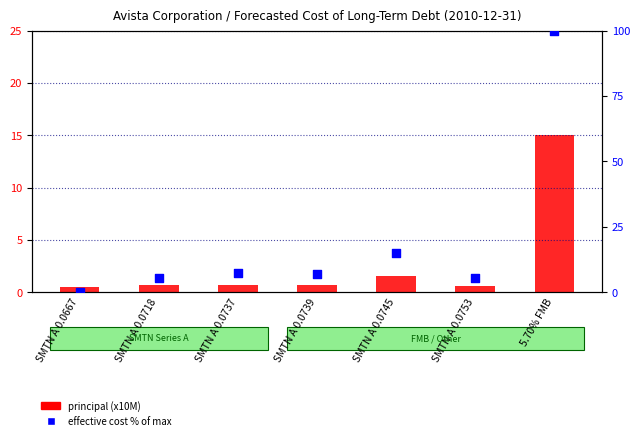

Which series has the largest total across all categories?

effective cost % of max